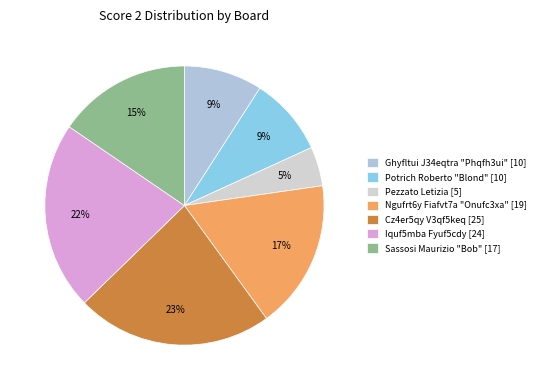

Is there any slice that represents more than half of the pie?

No